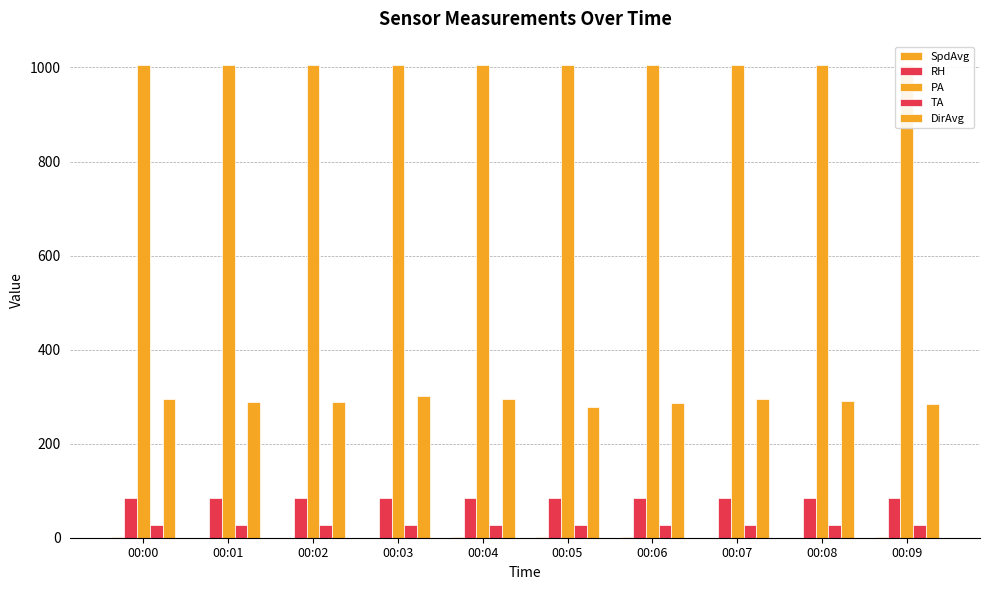

What is the difference between the highest and lowest values at 00:00?

1003.0